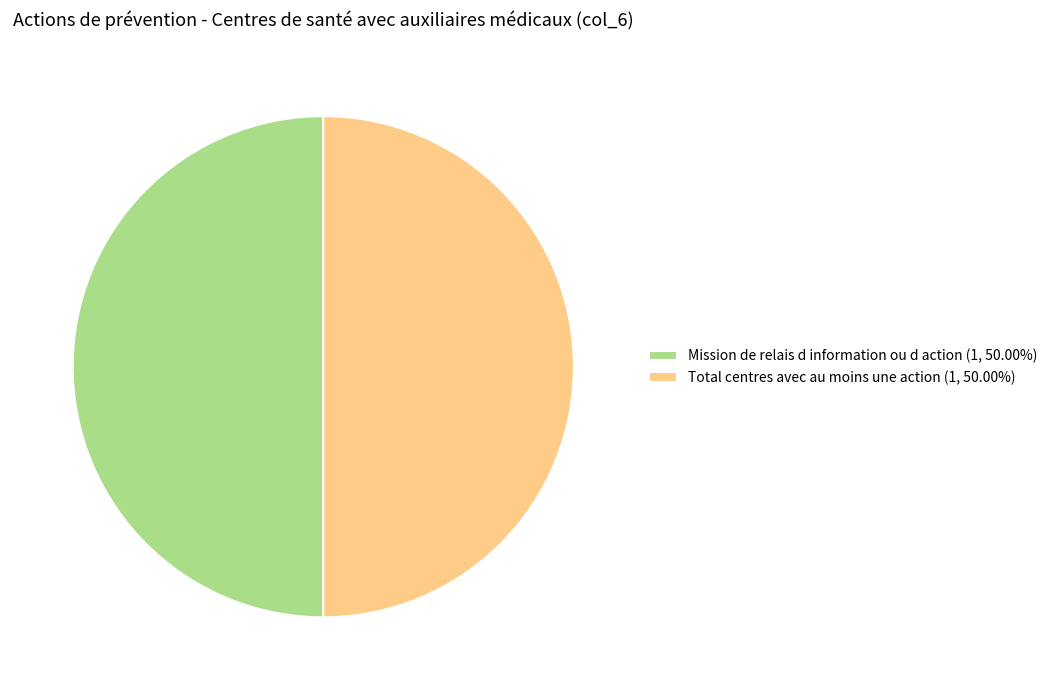

Count the number of slices in the pie.

2